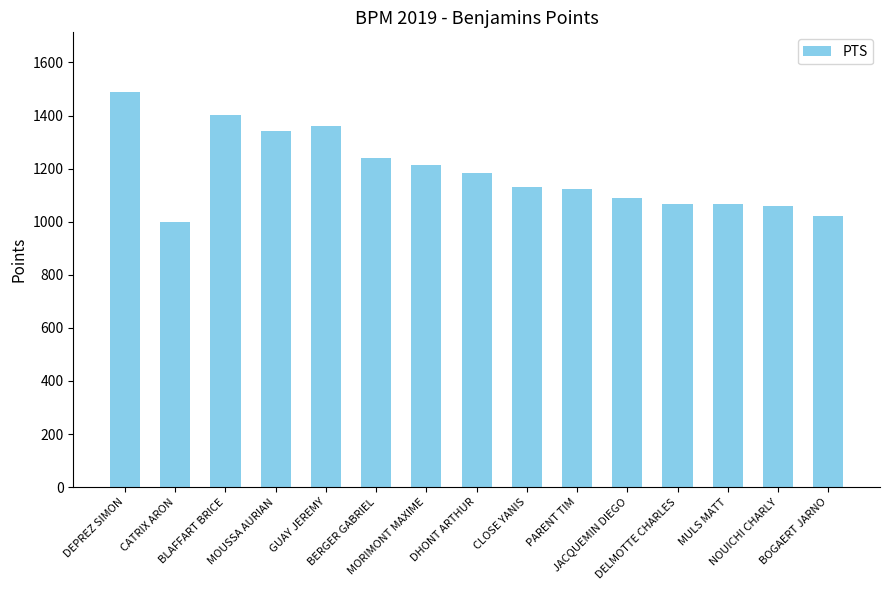

What is the greatest value displayed?

1490